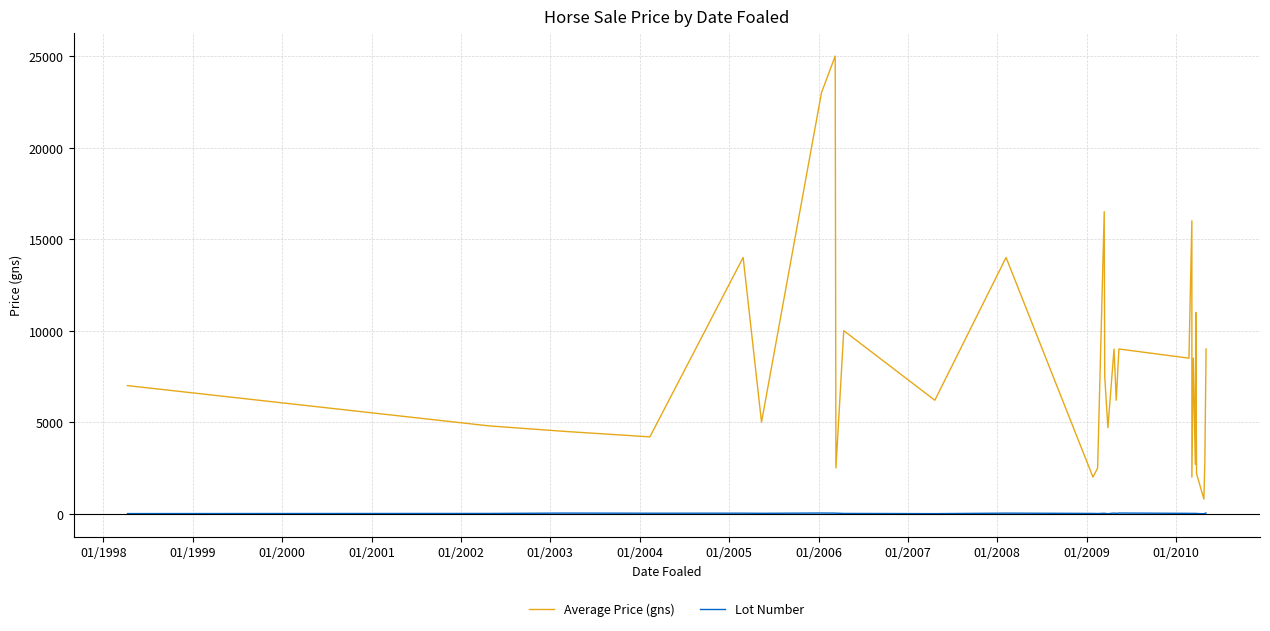

Where is the first local maximum for Lot Number?

01/1999